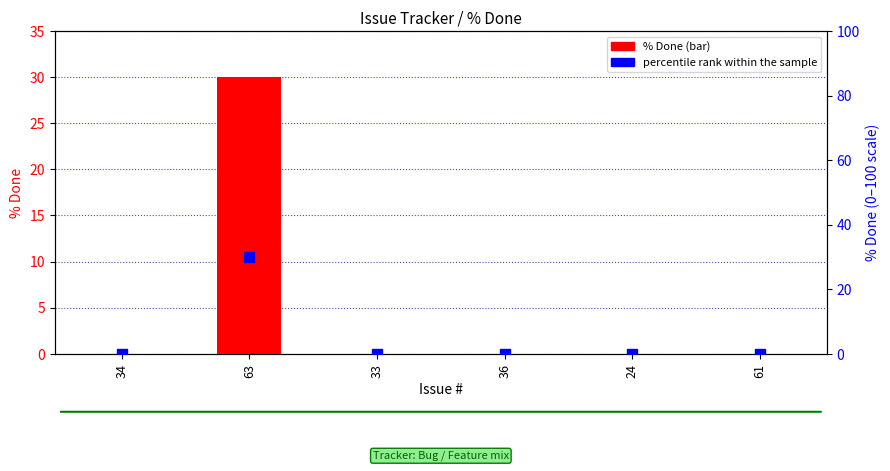

What are all the series names shown in the legend?

% Done, percentile rank within the sample